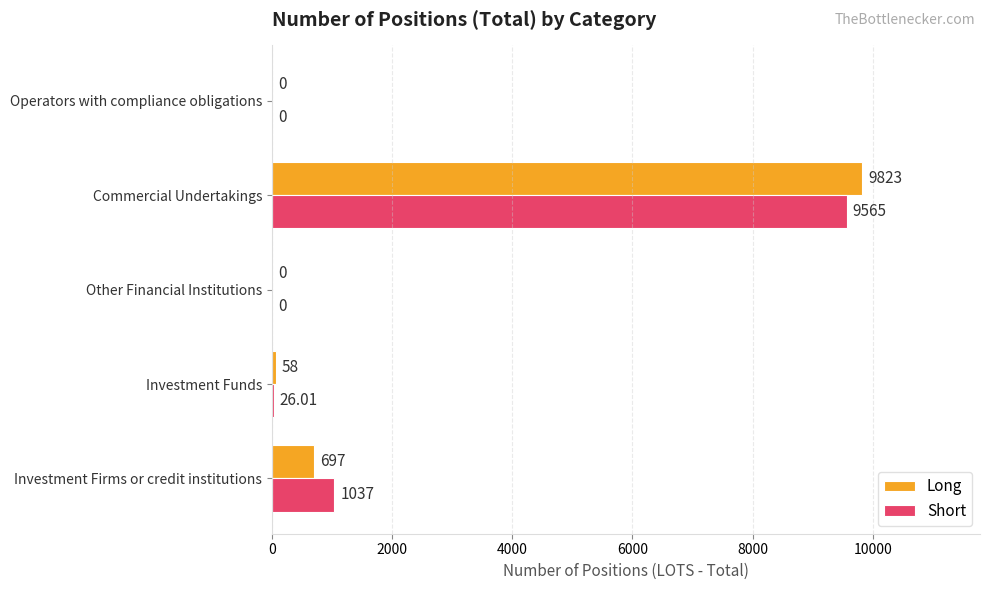

Which series has the widest spread of values?

Long